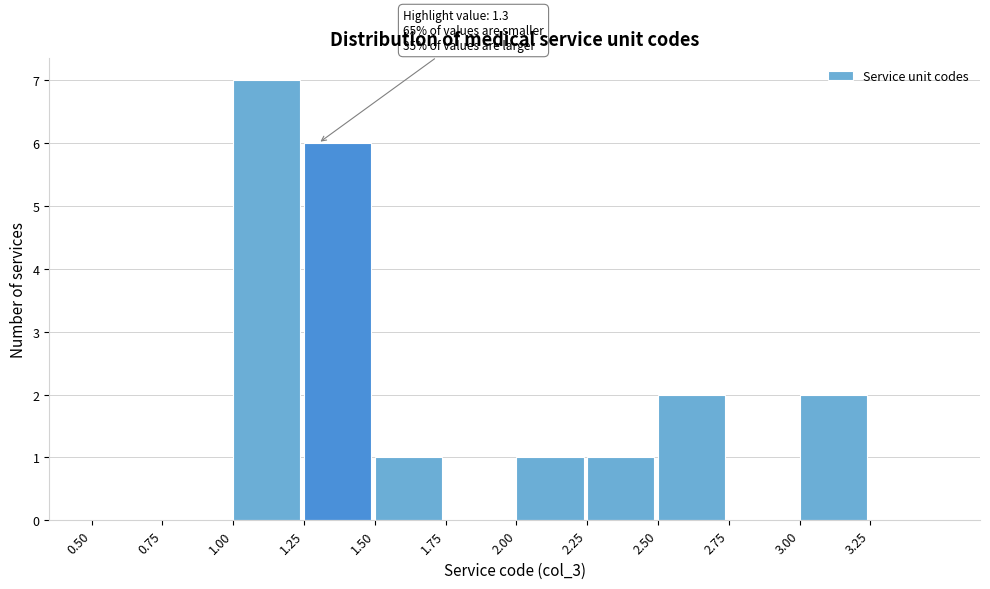

Over which range of the x-axis is the bar tallest?

1.00 to 1.25